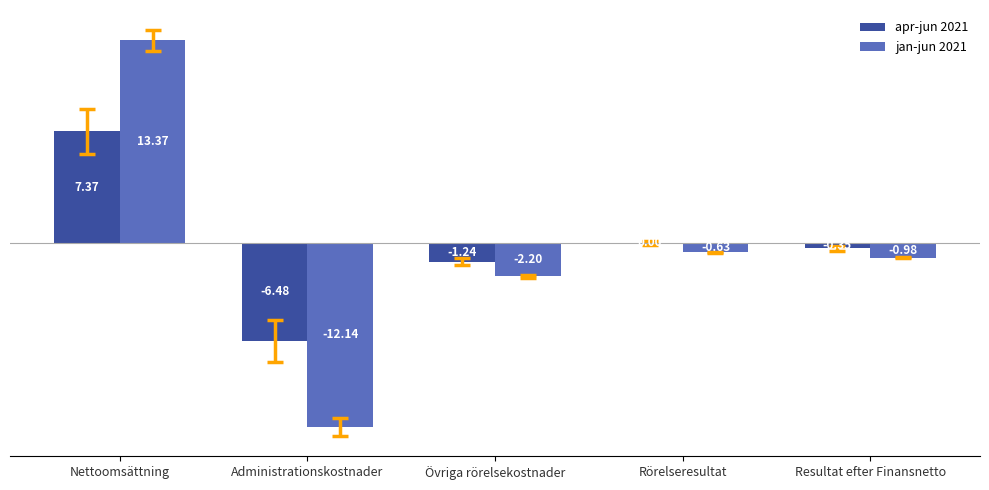

What is the sum of the jan-jun 2021 values at Övriga rörelsekostnader and Administrationskostnader?

-14.3